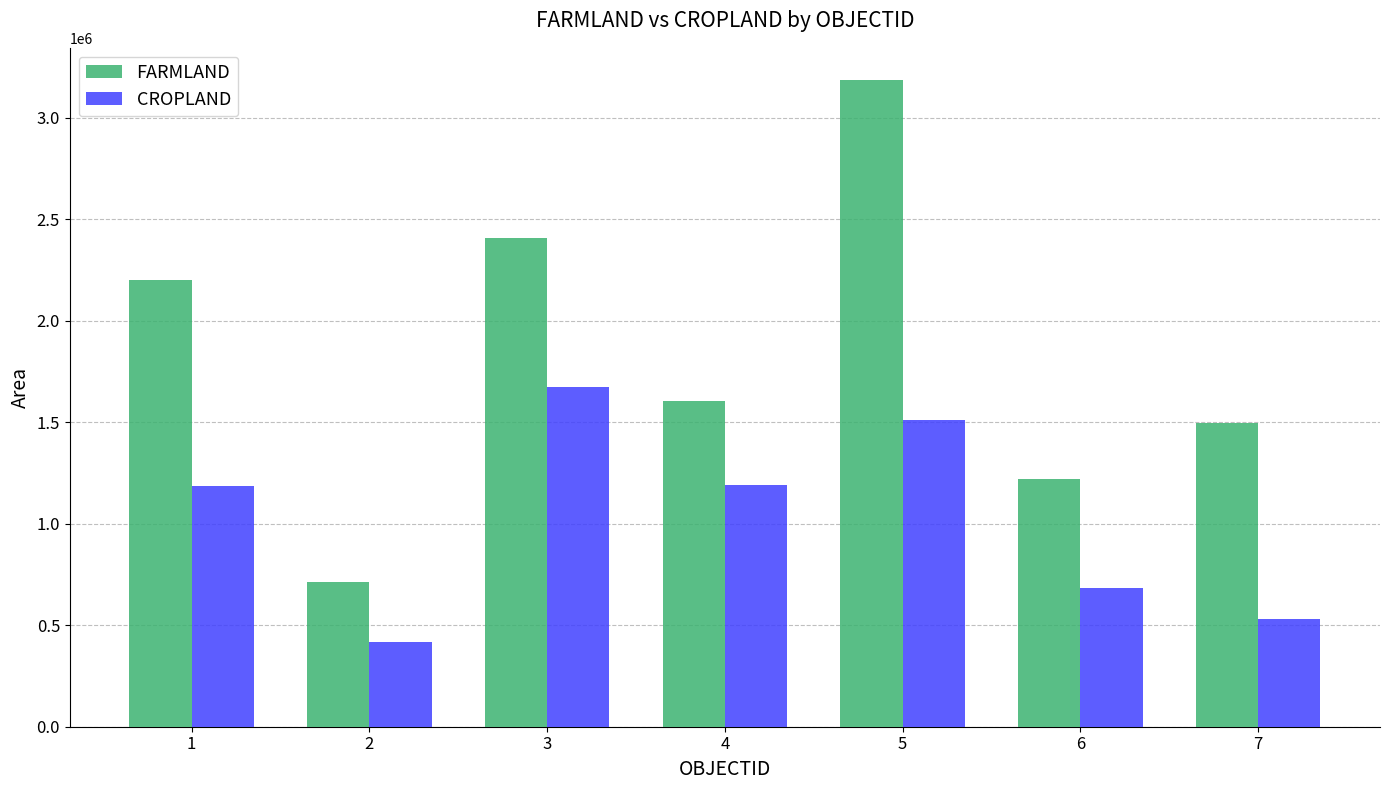

What is the value of the FARMLAND bar at the 2nd from the left?

711465